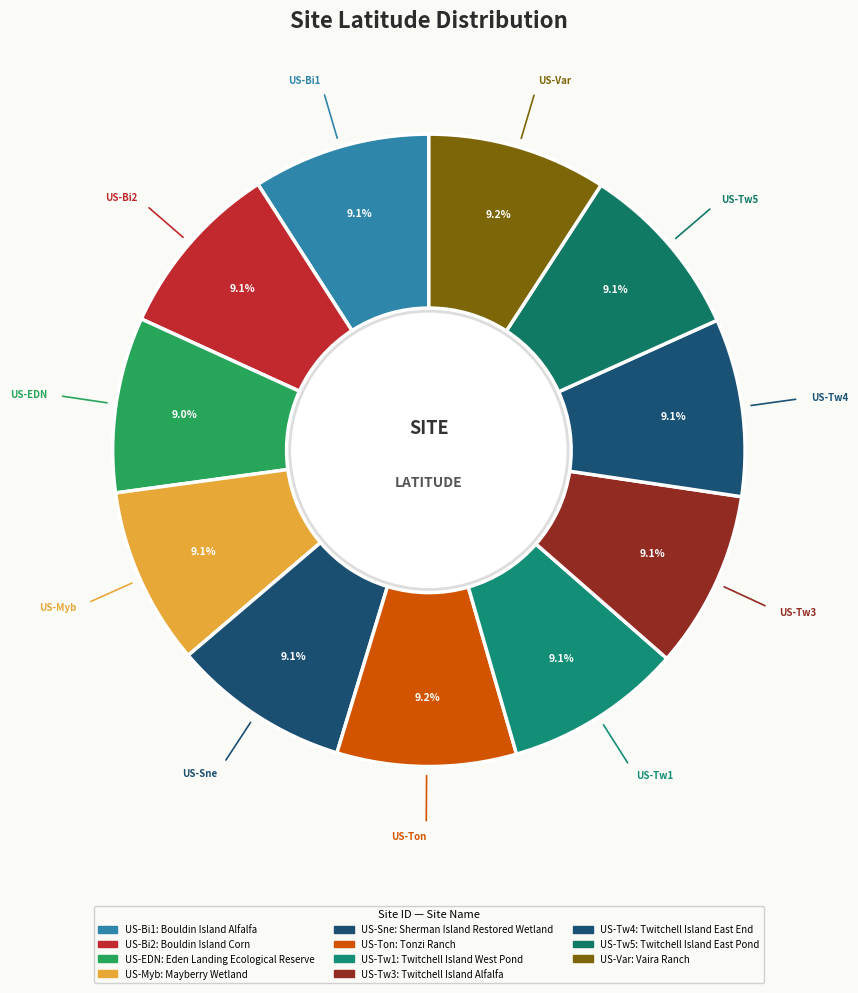

How many slices are in this pie chart?

11